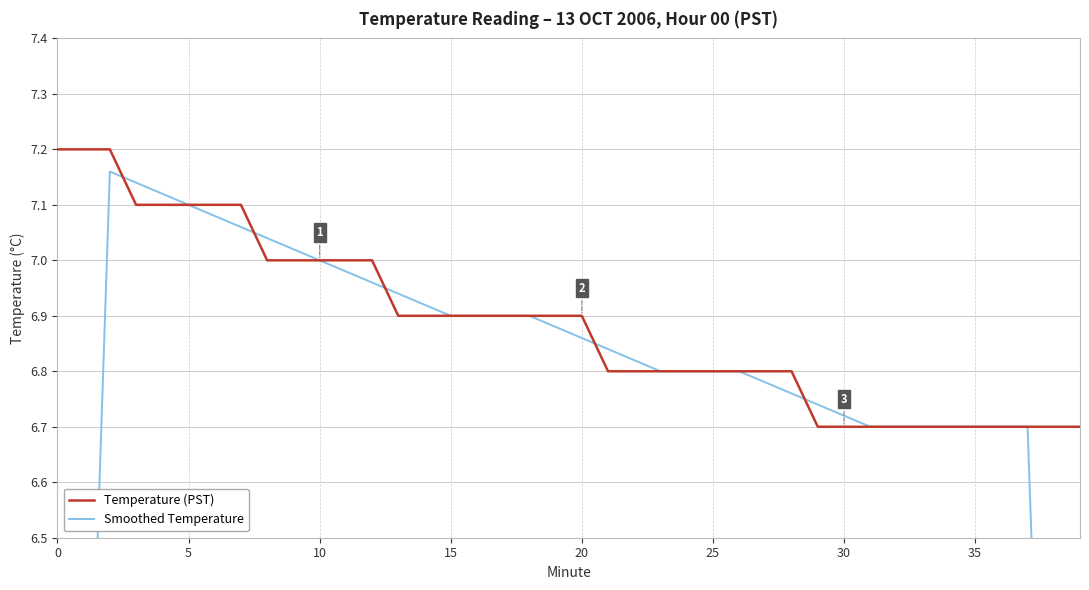

What is the highest value of the Smoothed Temperature series?

7.2